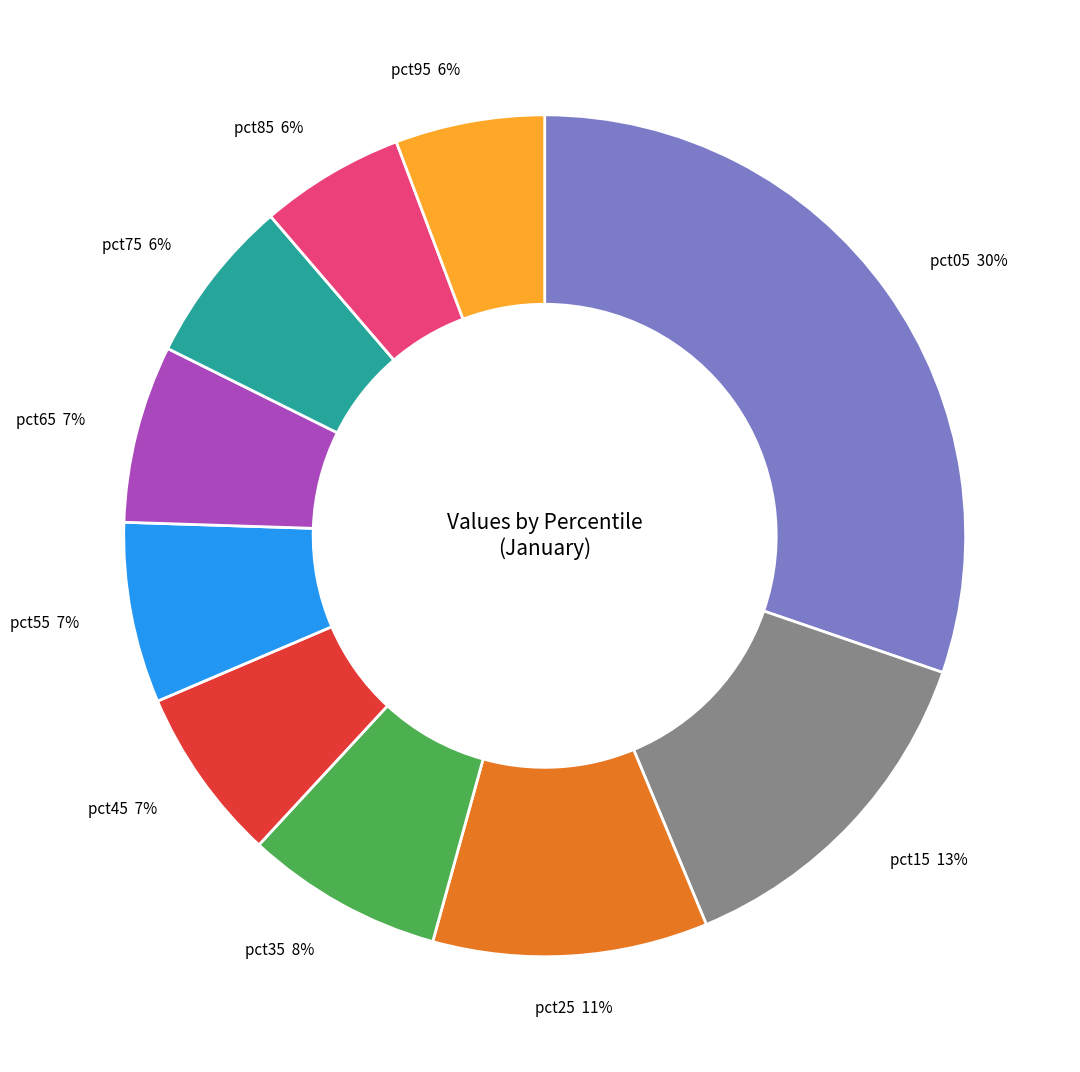

Is there any slice that represents more than half of the pie?

No